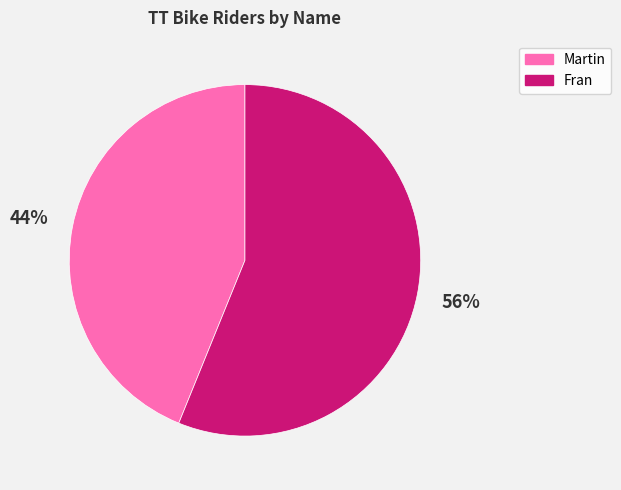

Which slice is the smallest?

Martin